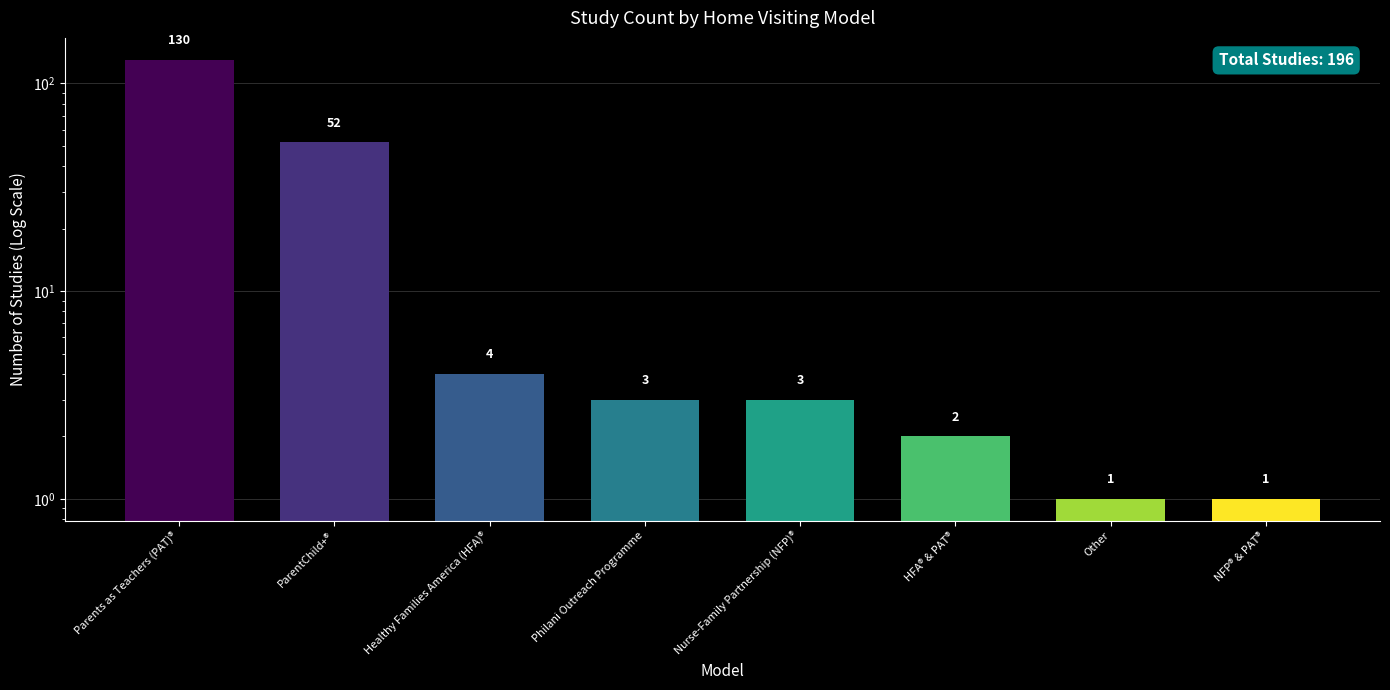

How many bars are there in total?

8